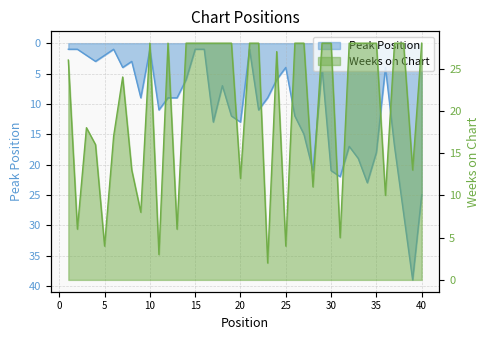

Reading right to left, extract all data points from this chart.

Peak Position: 40=25	39=39	38=28	37=17	36=4	35=18	34=23	33=19	32=17	31=22	30=21	29=4	28=21	27=15	26=12	25=4	24=6	23=9	22=11	21=1	20=13	19=12	18=7	17=13	16=1	15=1	14=6	13=9	12=9	11=11	10=1	9=9	8=3	7=4	6=1	5=2	4=3	3=2	2=1	1=1
Weeks on Chart: 40=28	39=13	38=28	37=28	36=10	35=28	34=28	33=28	32=28	31=5	30=28	29=28	28=11	27=28	26=28	25=4	24=27	23=2	22=28	21=28	20=12	19=28	18=28	17=28	16=28	15=28	14=28	13=6	12=28	11=3	10=28	9=8	8=13	7=24	6=17	5=4	4=16	3=18	2=6	1=26